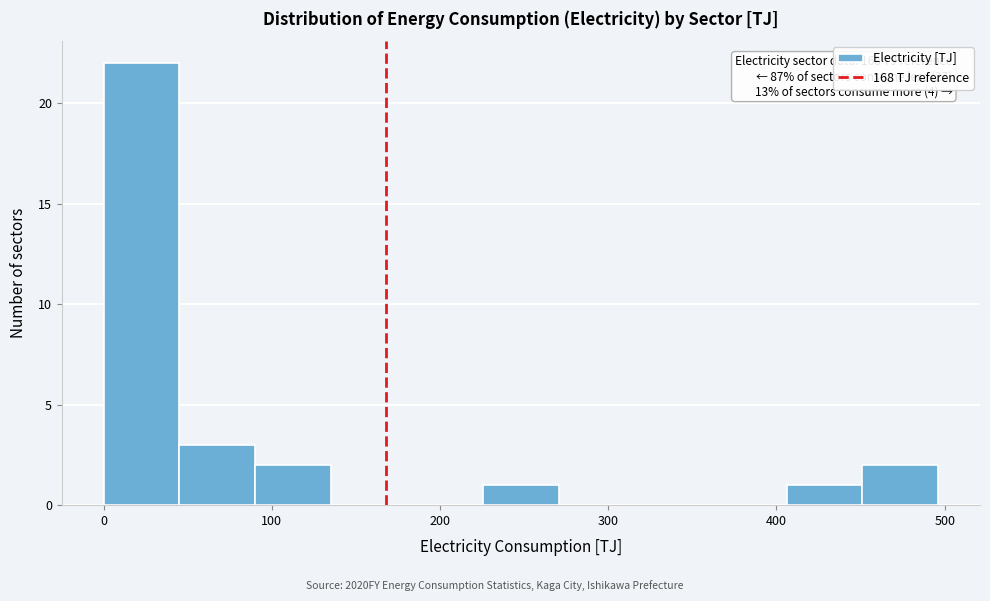

Which range on the x-axis has the tallest bar?

0 to 50